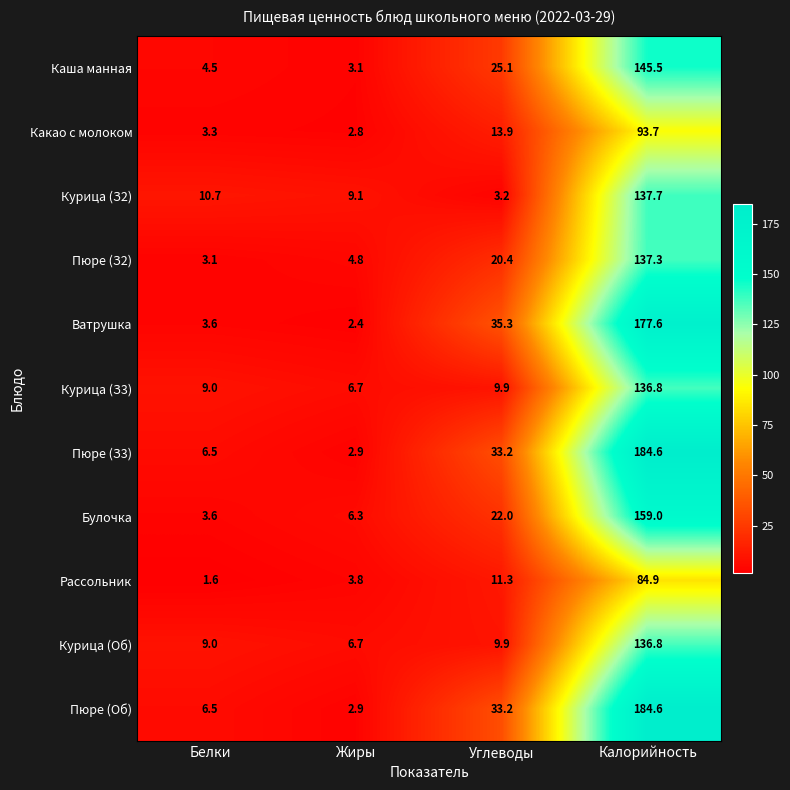

Read the Ватрушка value at Углеводы.

35.3